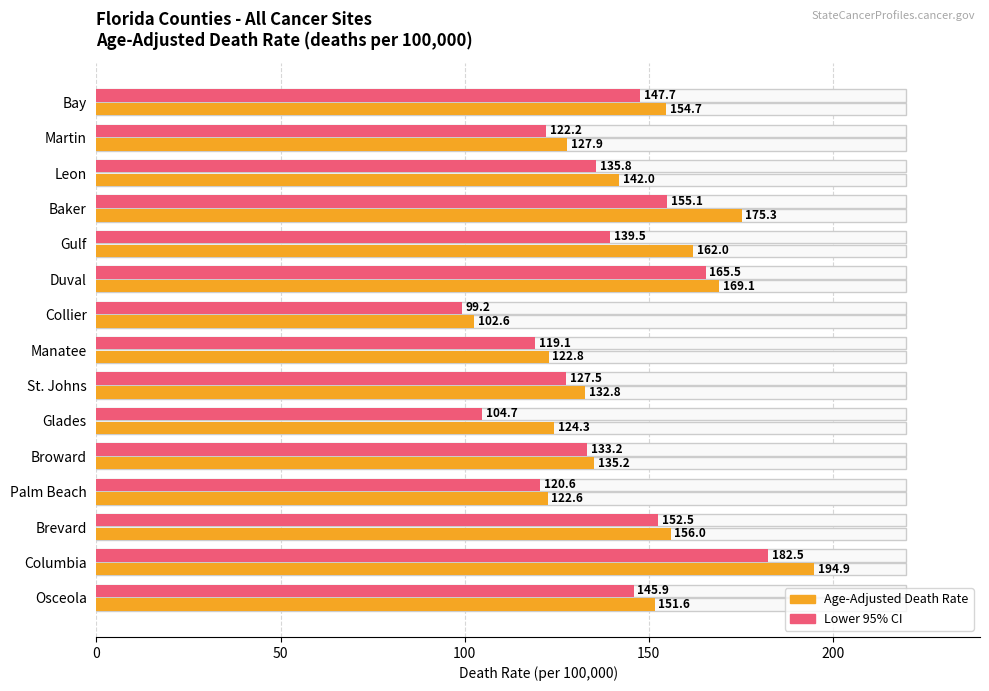

What is the difference between the maximum and second lowest values in the Lower 95% CI series?

77.8